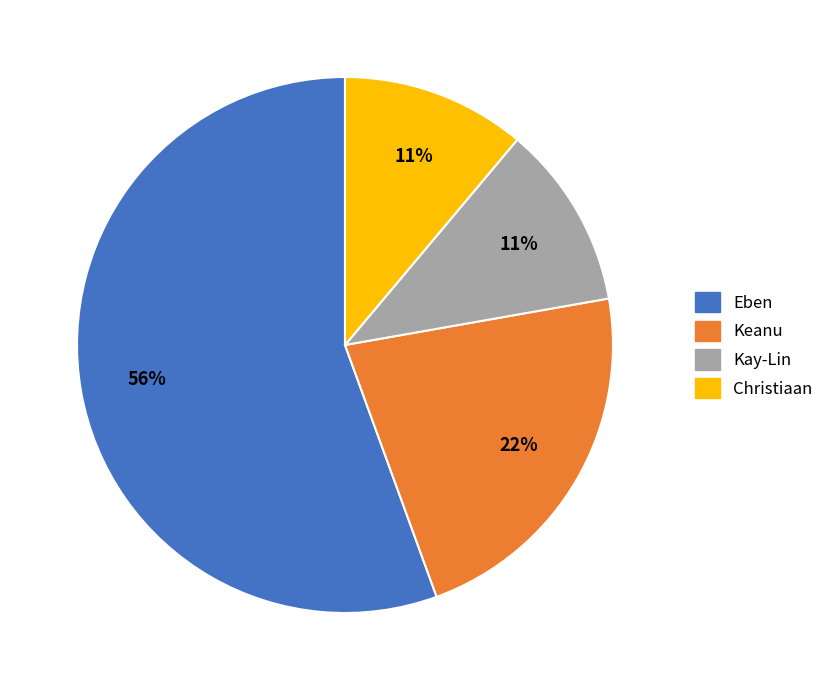

Is there a majority slice in this chart?

Yes